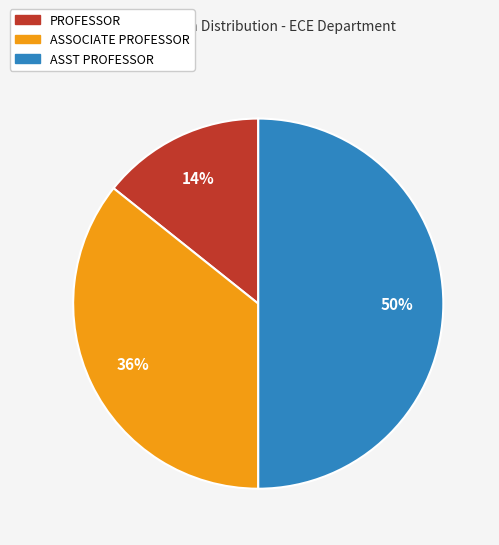

True or false: ASSOCIATE PROFESSOR accounts for 36% of the total.

True